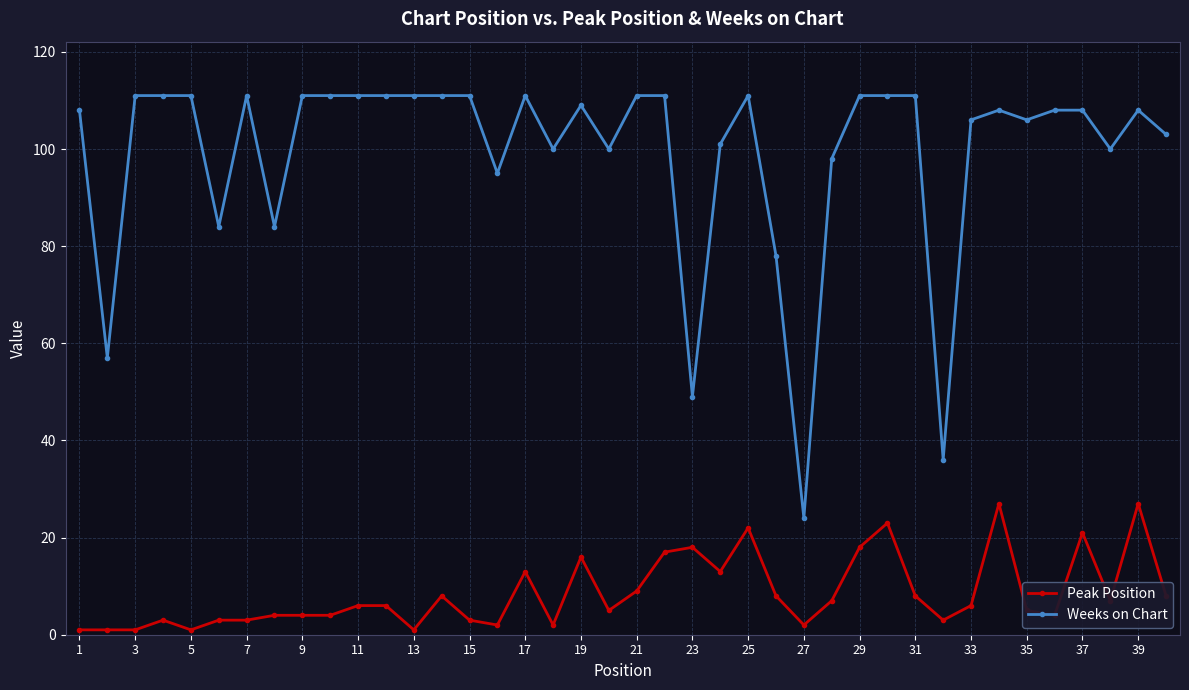

Rank the series by their average value, from lowest to highest.

Peak Position, Weeks on Chart